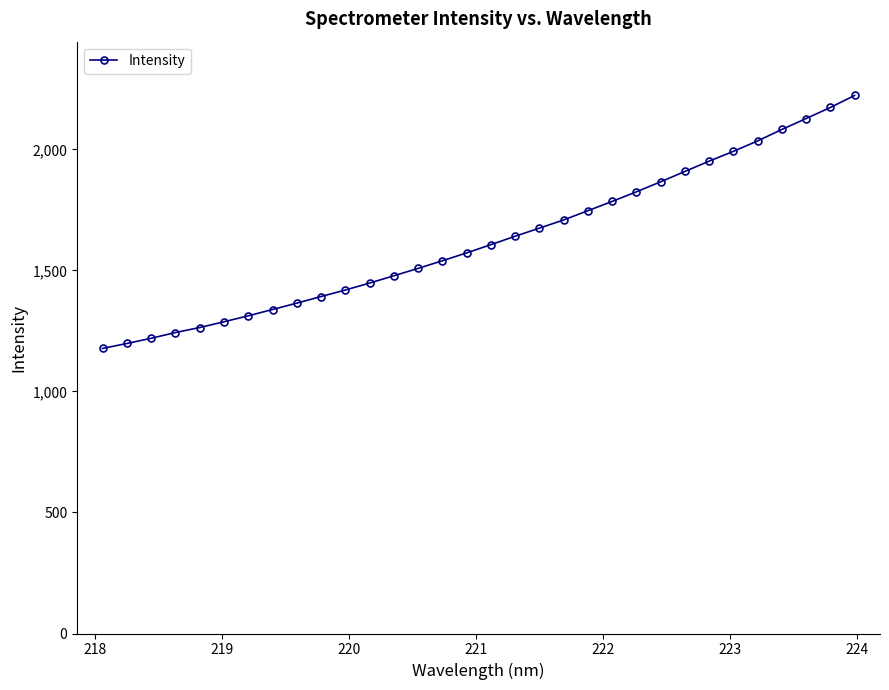

How many values are below 1606?

16